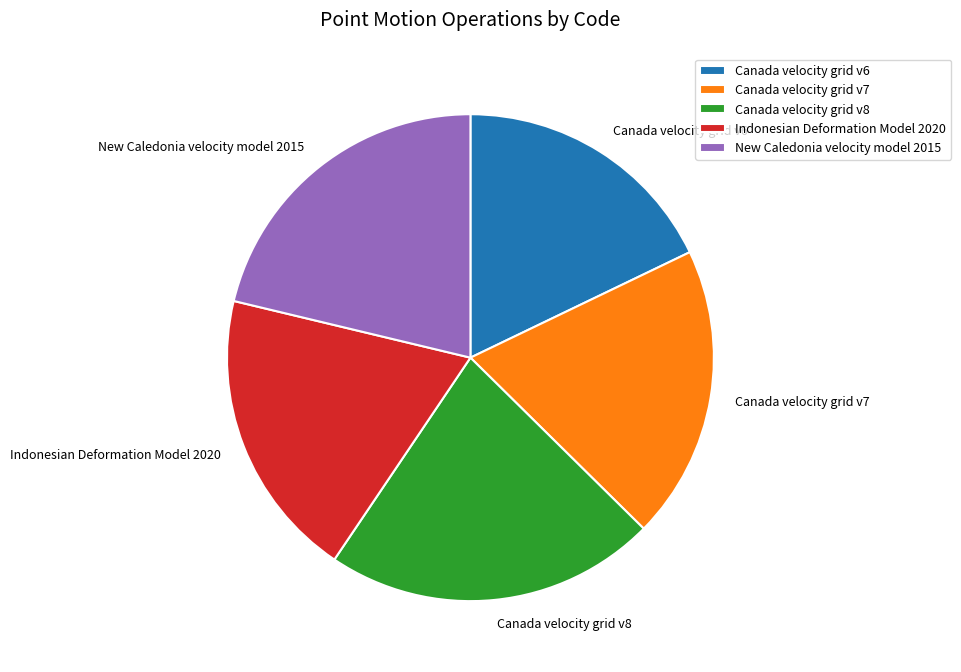

How many segments does this pie chart have?

5